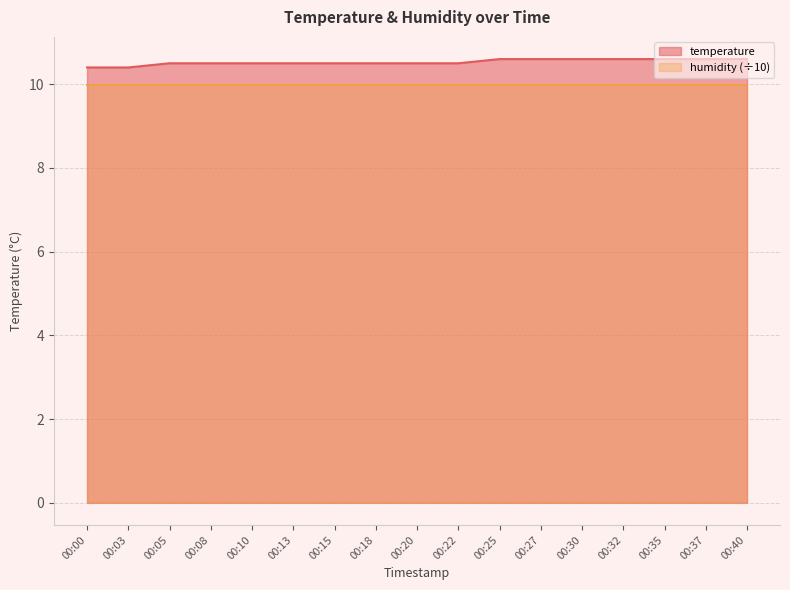

What is the average value?

10.5